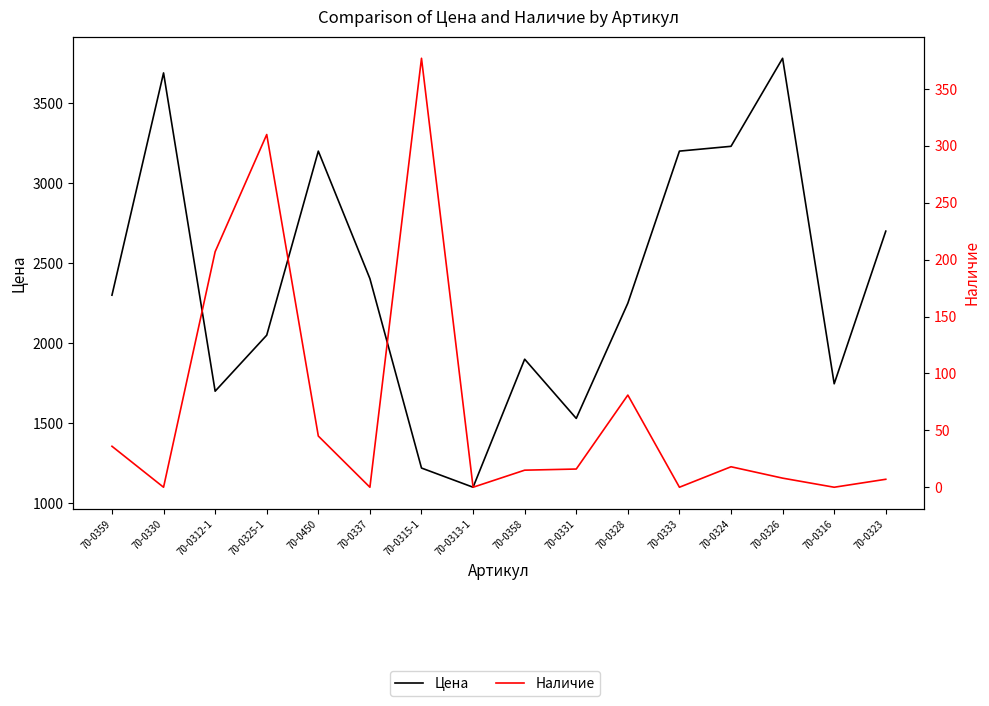

Is it true that Цена equals 2700.0 at 70-0323?

True